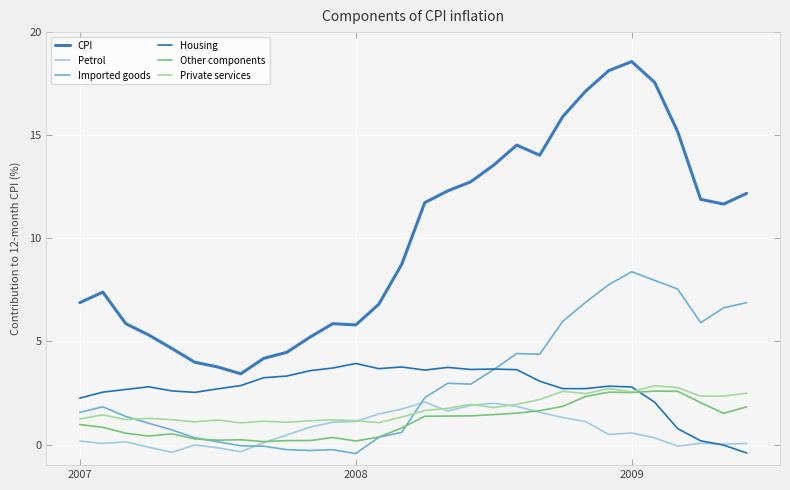

What is the difference between the maximum and minimum values in the Imported goods series?

8.8